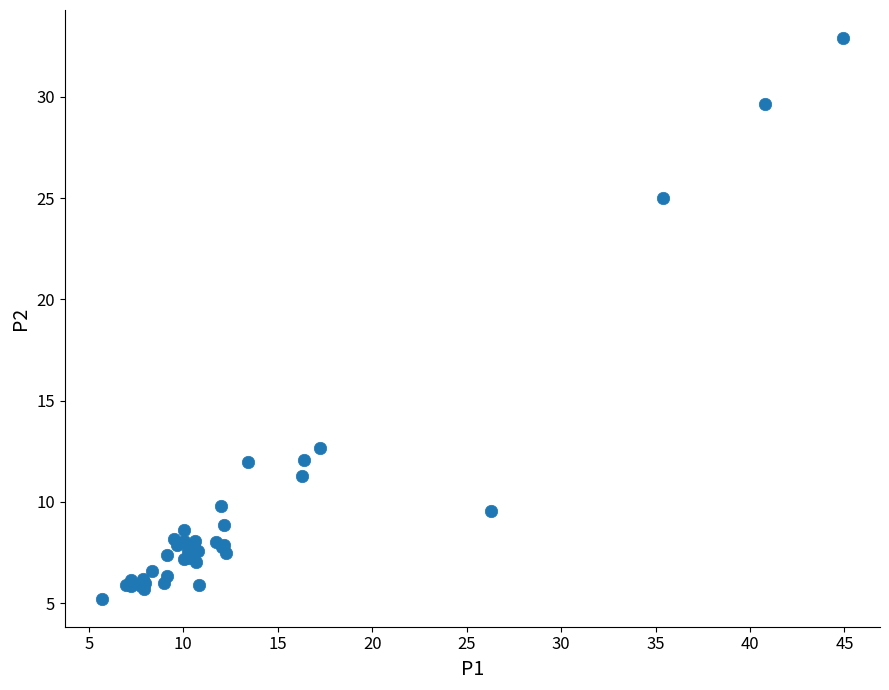

What Y value in the scatter plot is closest to 19?

25.0